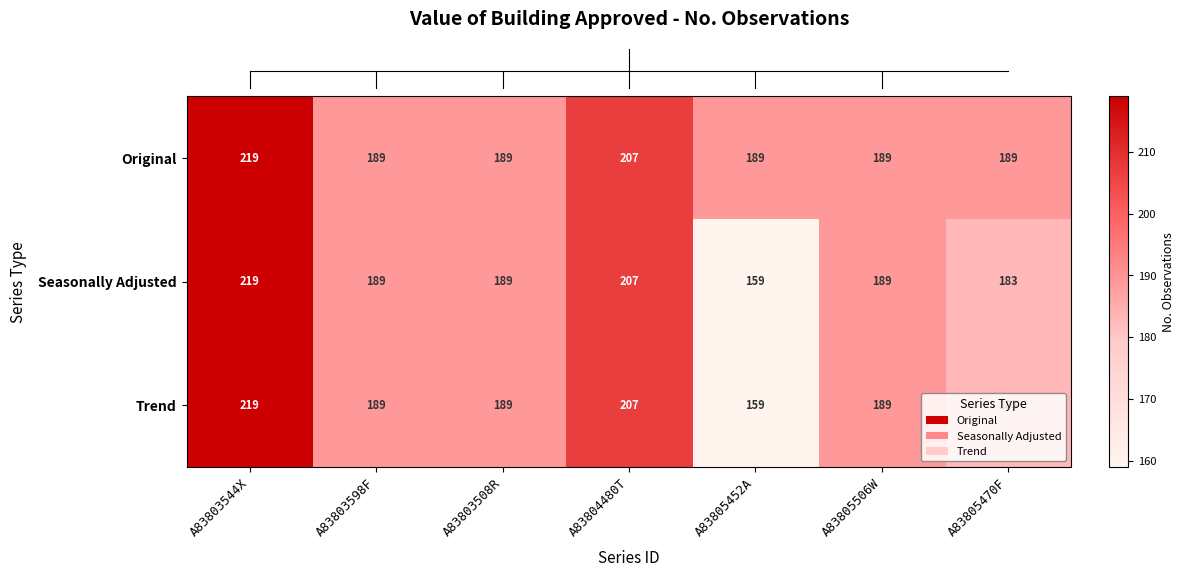

Which label corresponds to the largest value in the chart?

A83803544X